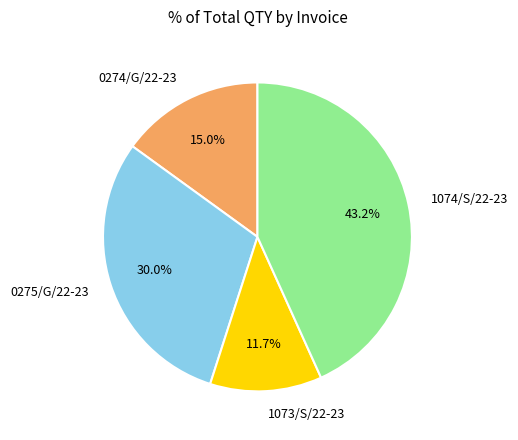

Approximately how many times larger is the value at 0275/G/22-23 compared to 1073/S/22-23?

2.6